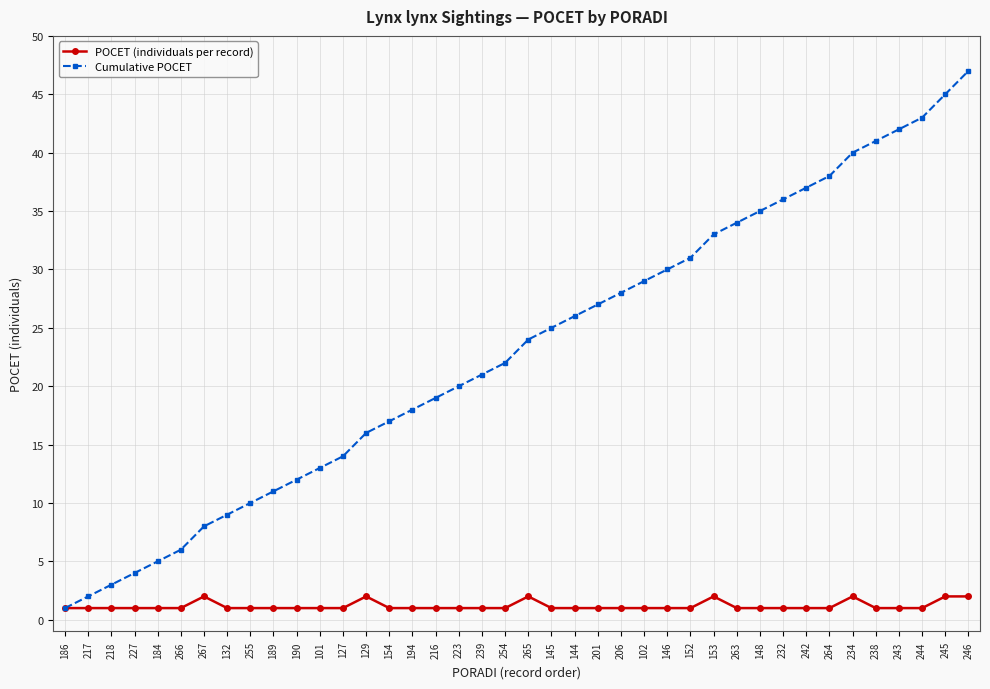

How many data points does each series have?

40